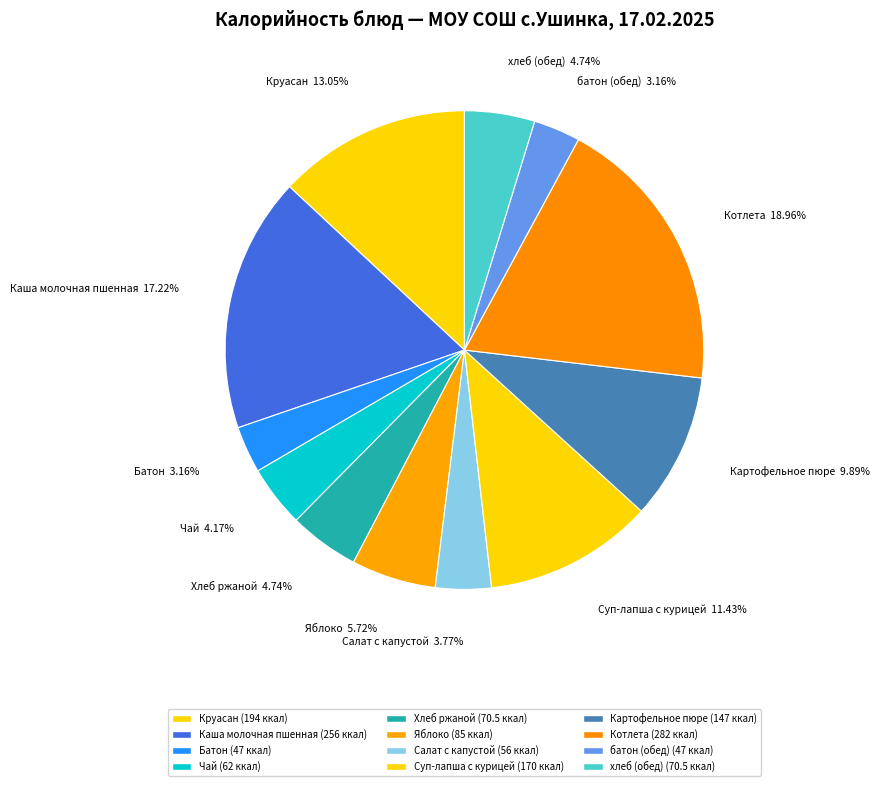

Is it true that Котлета is 29% of the pie?

False